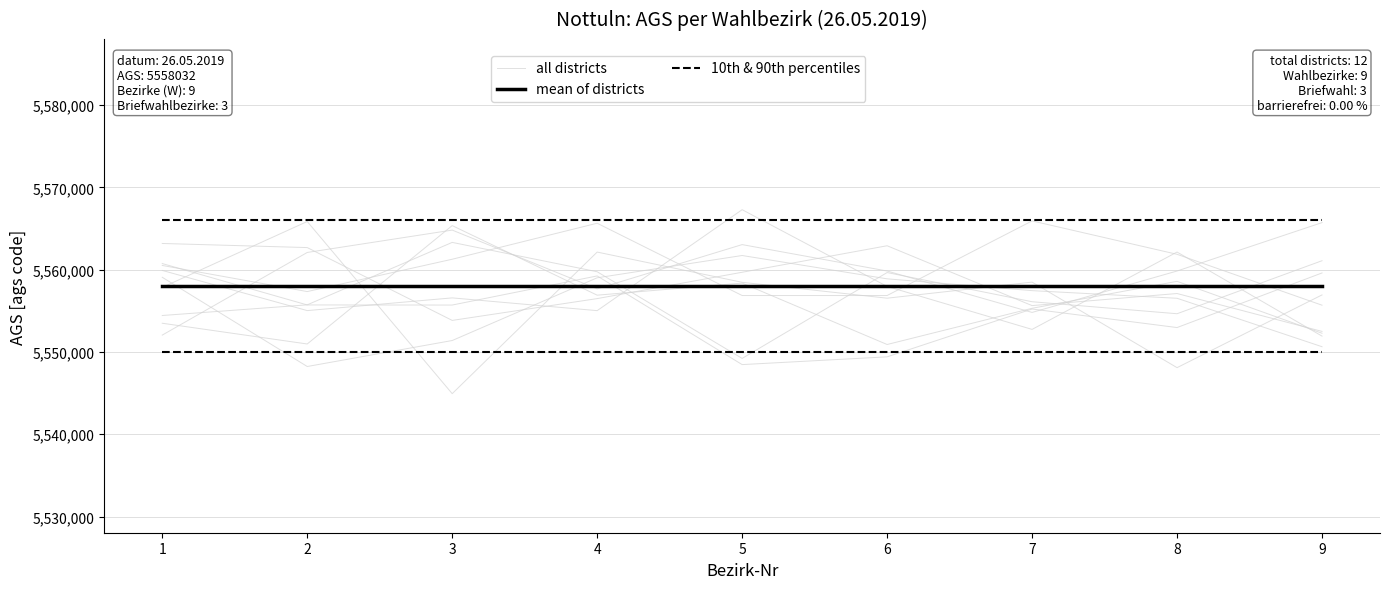

At which category is the sum across all series the highest?

7